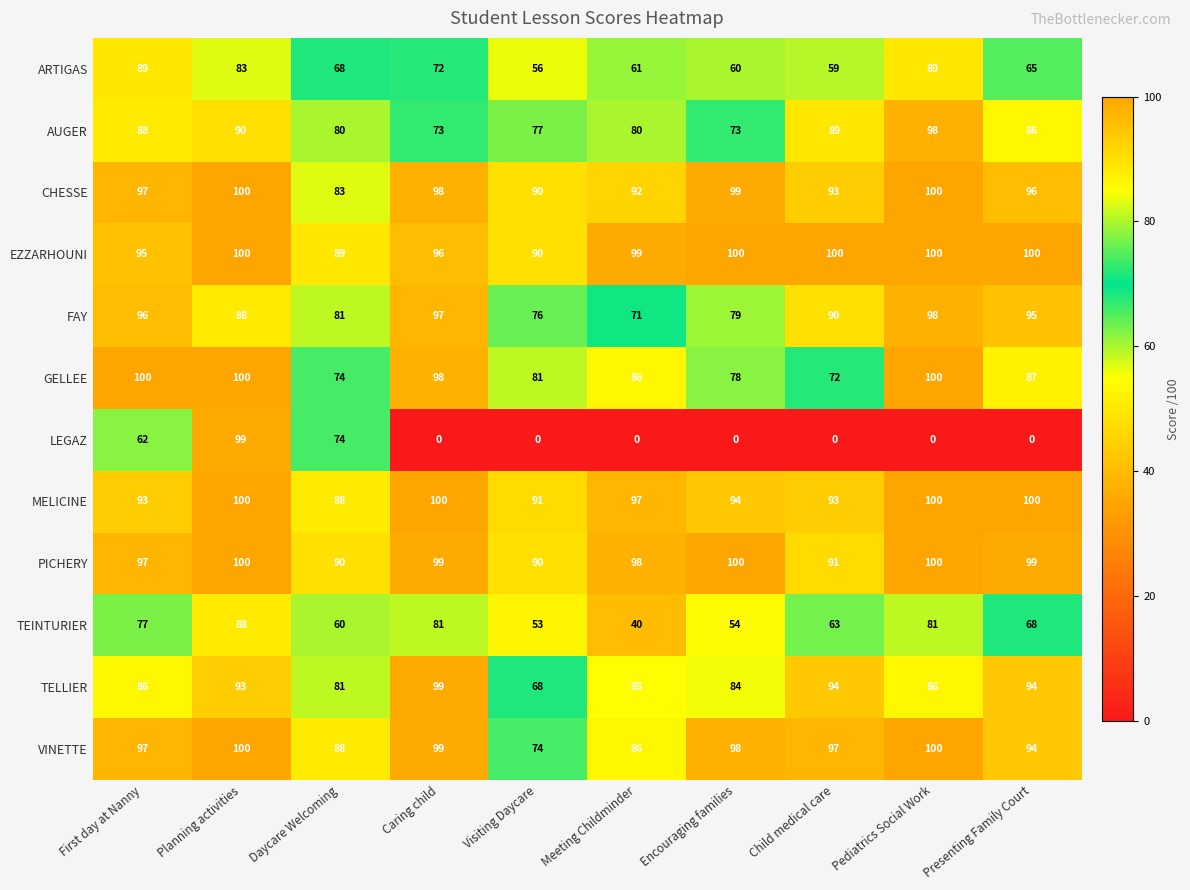

Which series changed the most between Meeting Childminder and Encouraging families?

TEINTURIER